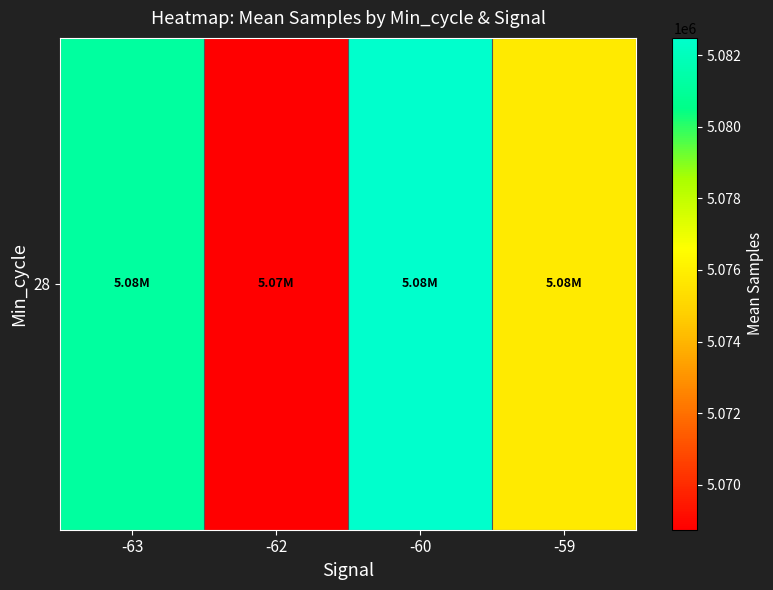

What is the sum of all values?

20308198.8